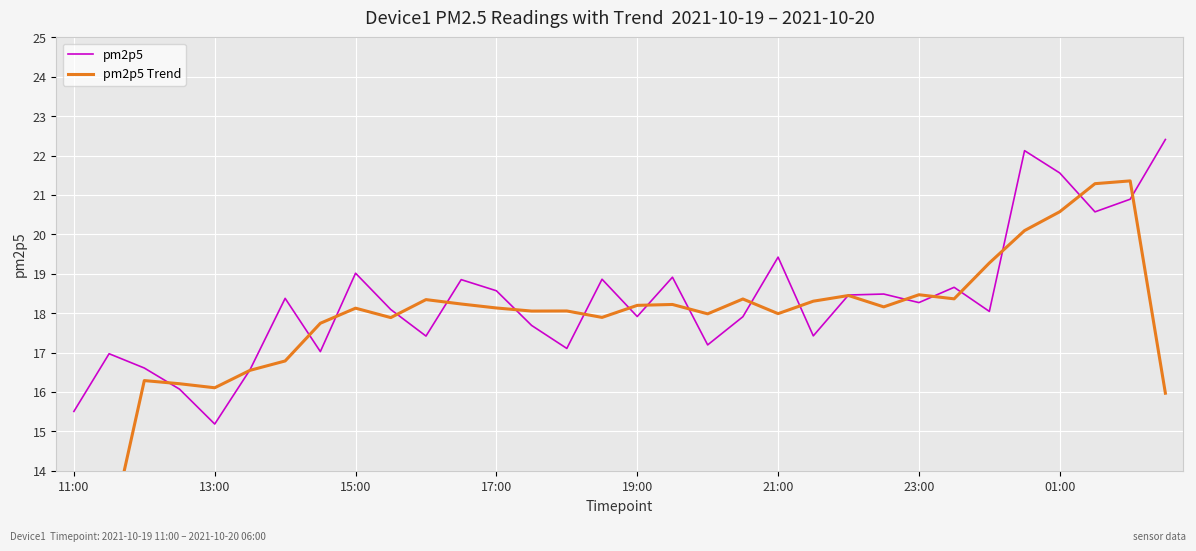

True or false: pm2p5 and pm2p5 Trend cross at least once.

True